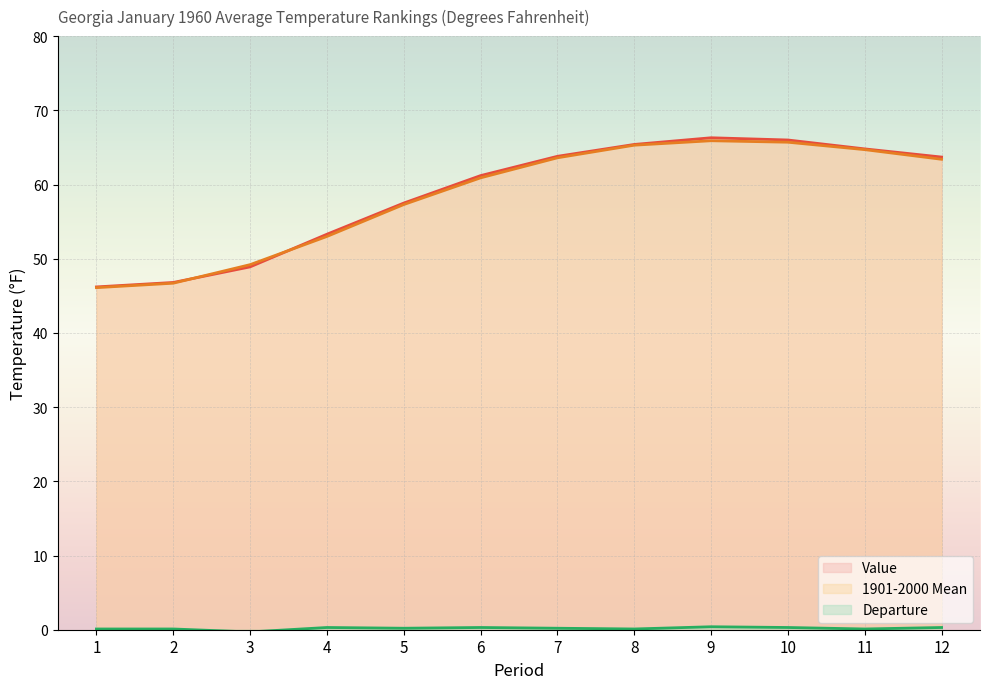

Which series has the widest spread of values?

Value